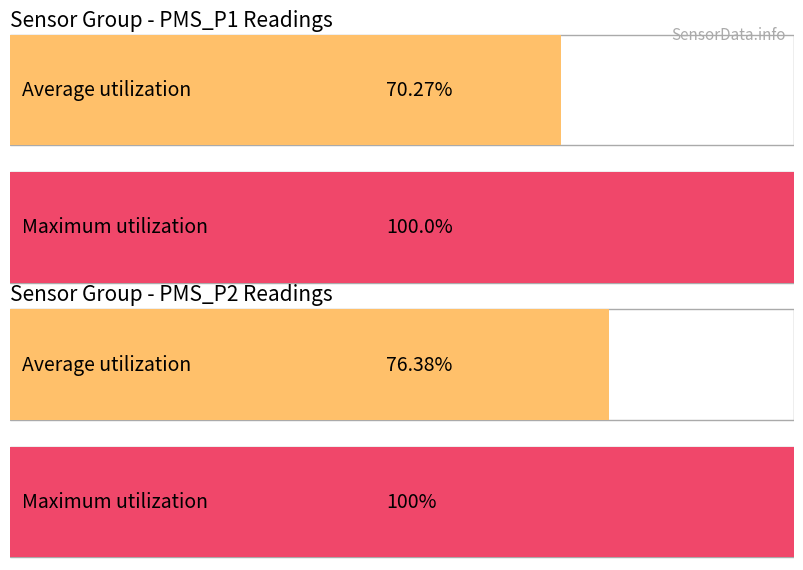

Is it true that PMS_P1 equals 6.4 at 00:38?

False